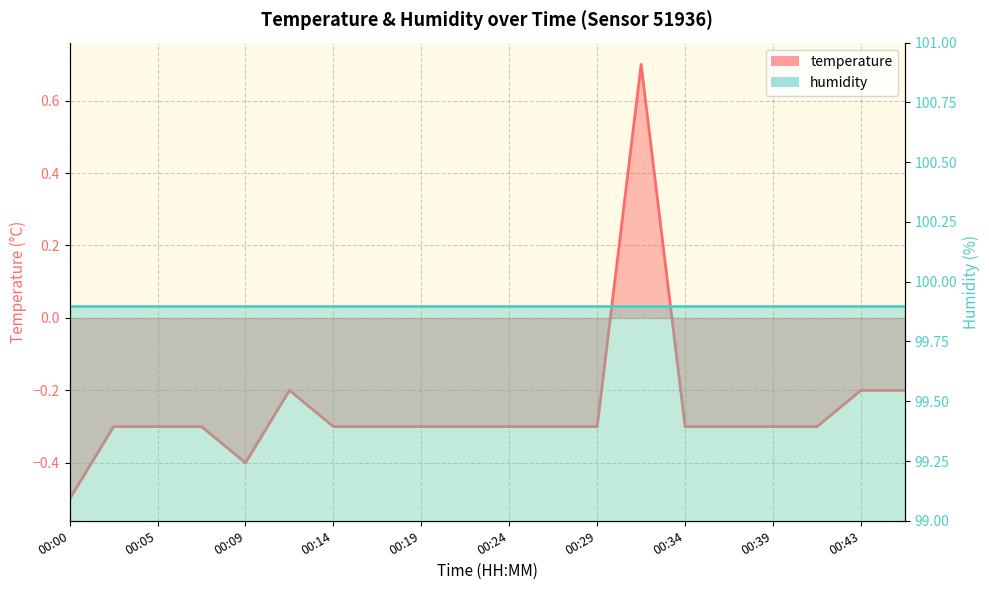

How many values are between 0 and 1?

1